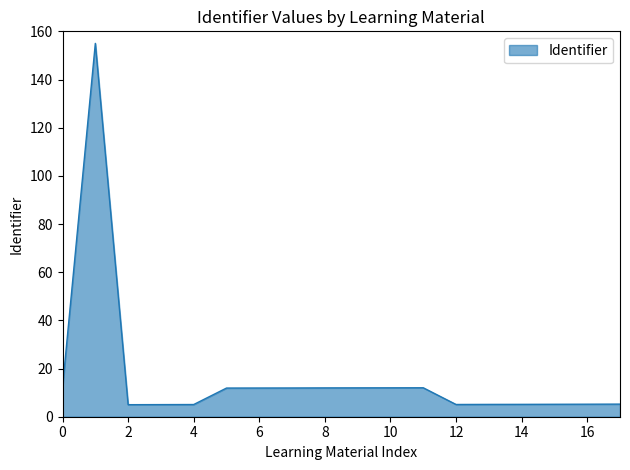

What is the difference between the maximum and minimum values?

150.0